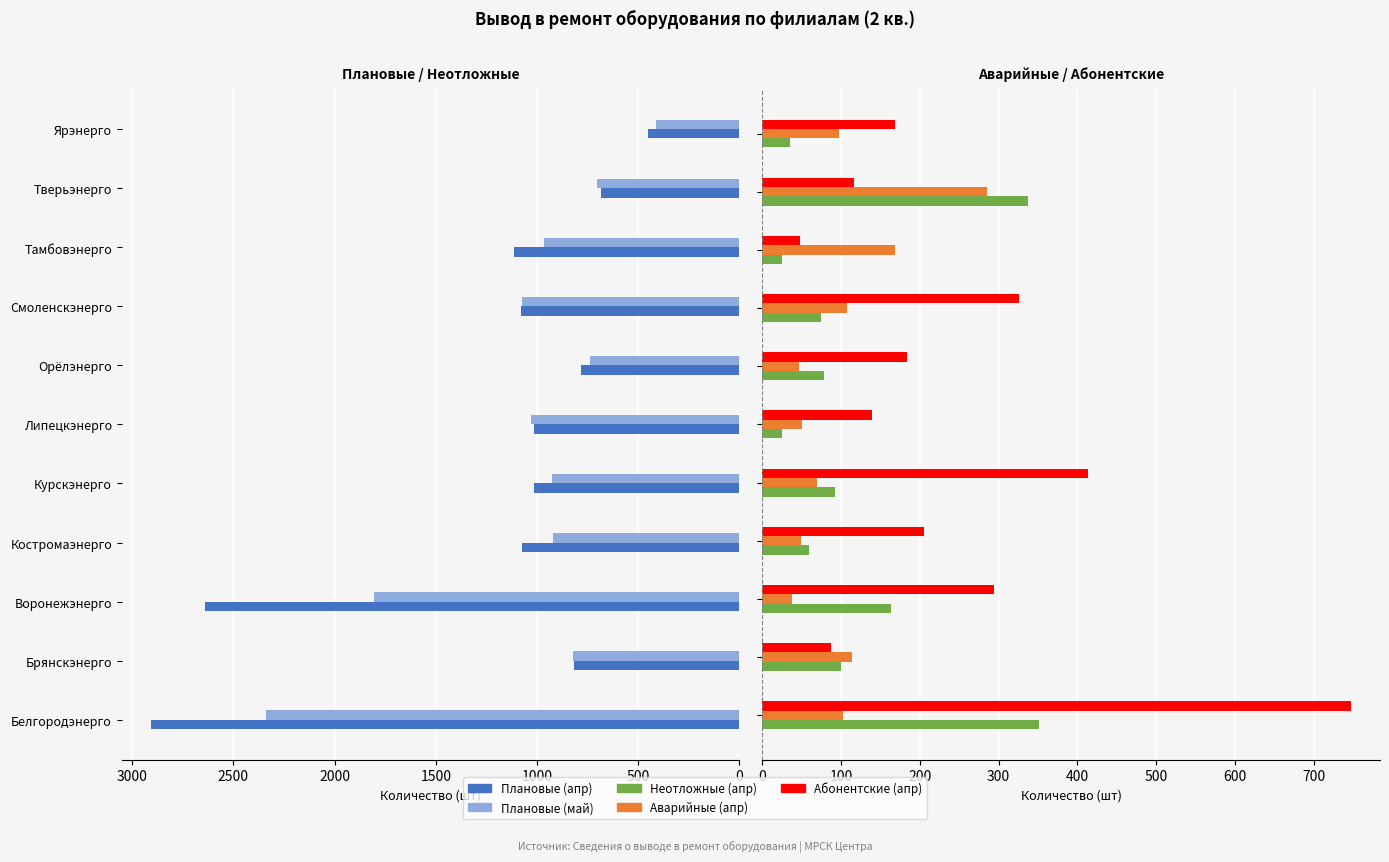

What is the difference between the second highest and second lowest values in the Неотложные (апр) series?

313